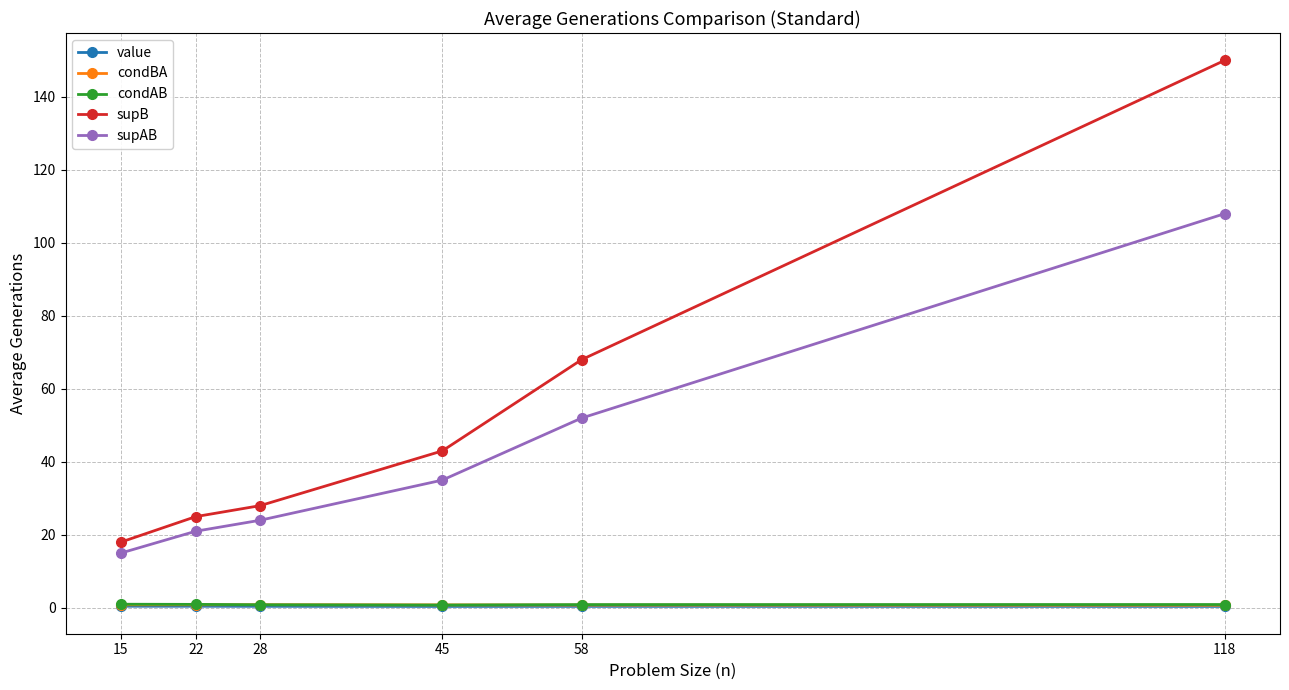

What is the sum of the condBA values at 22 and 45?

1.7